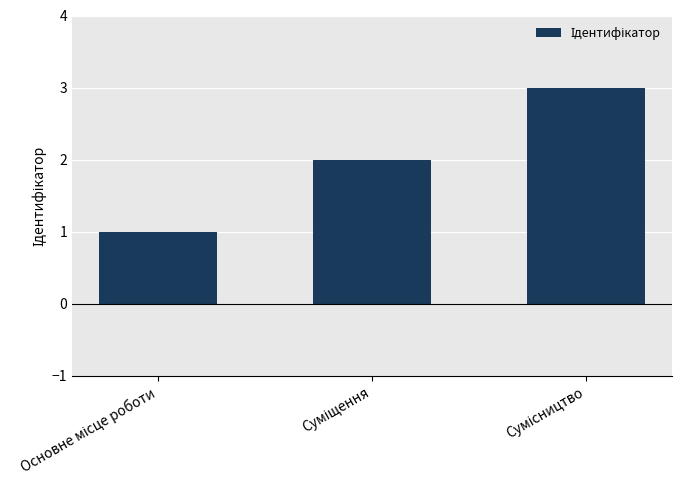

What is the maximum value shown in the chart?

3